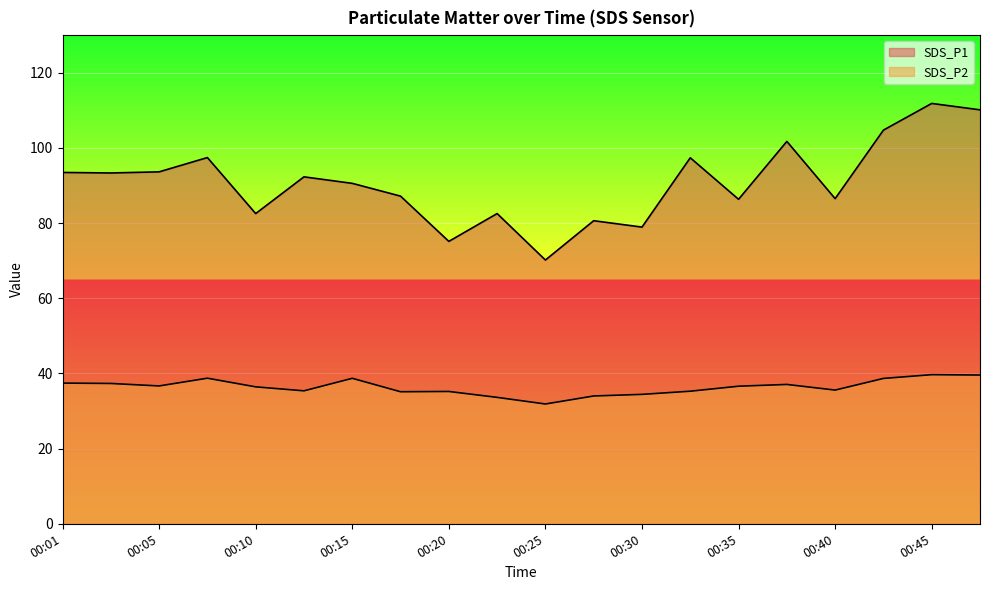

At which label does SDS_P1 first exceed 92?

00:01